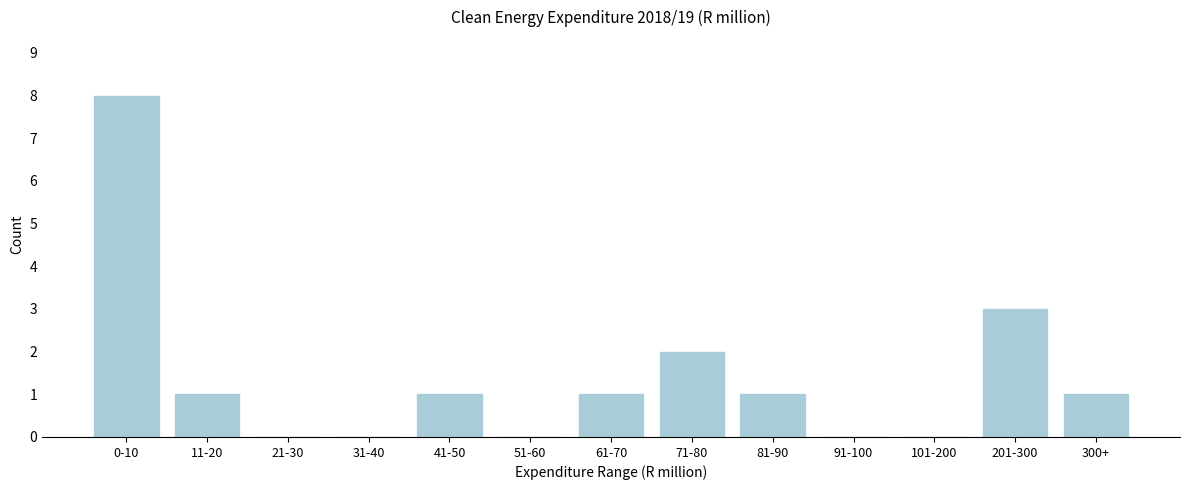

Reading left to right, transcribe all the data shown in this chart.

0-10=8	11-20=1	21-30=0	31-40=0	41-50=1	51-60=0	61-70=1	71-80=2	81-90=1	91-100=0	101-200=0	201-300=3	300+=1